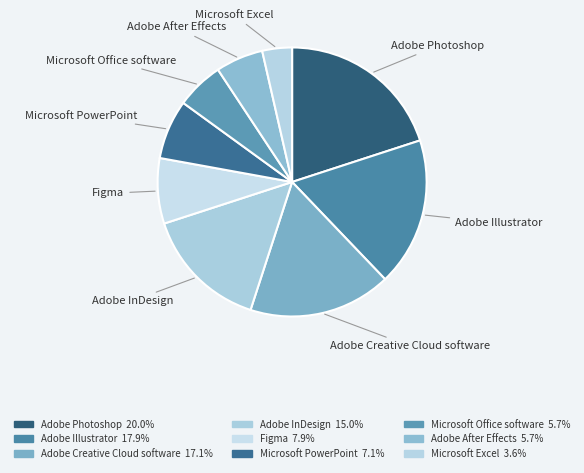

The Figma slice represents 8% of the pie. True or false?

True